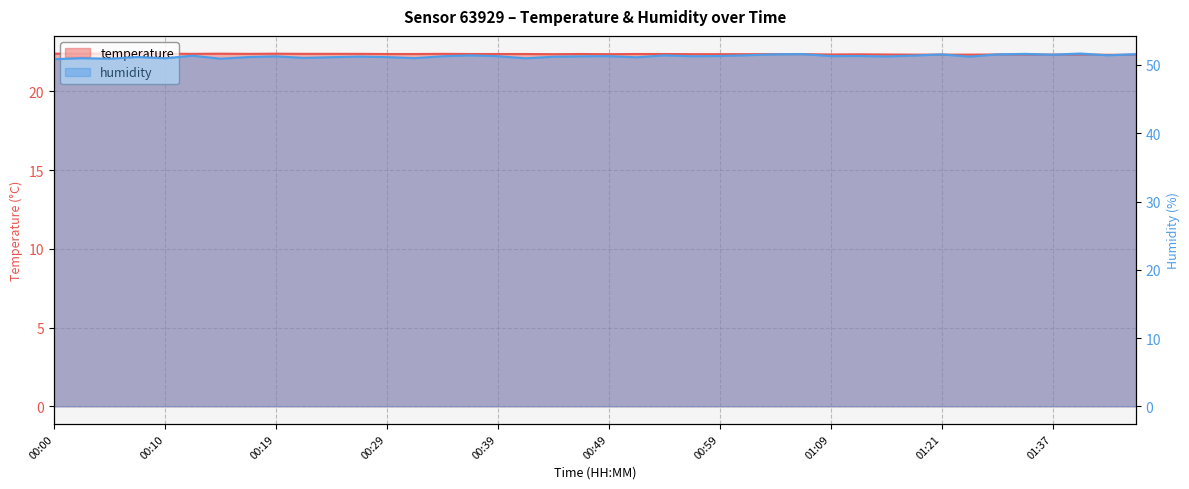

True or false: temperature and humidity intersect in this chart.

False